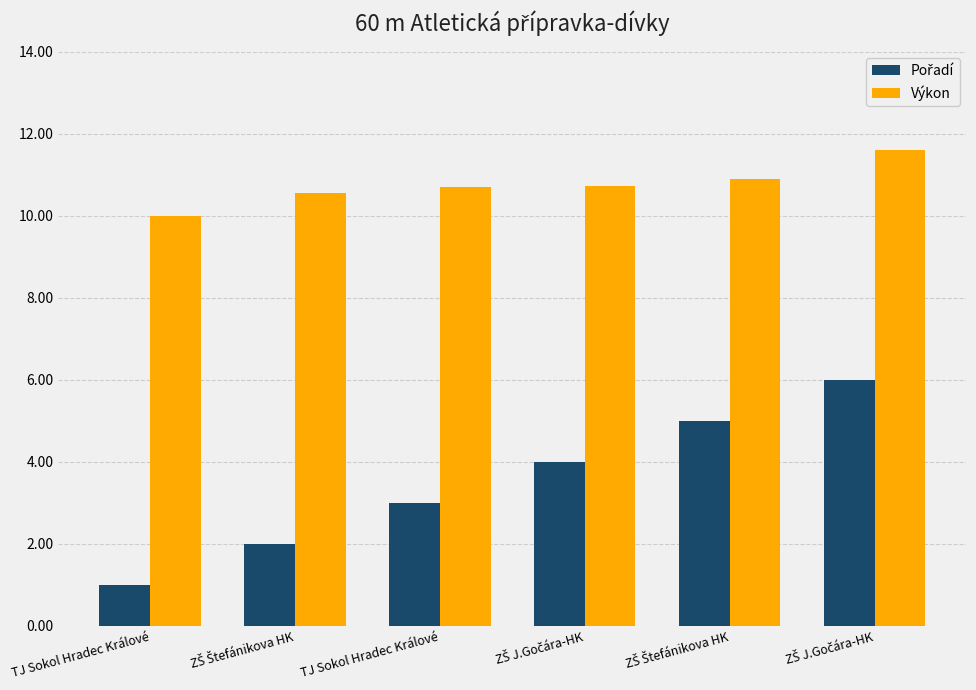

Between TJ Sokol Hradec Králové and ZŠ J.Gočára-HK, which is larger?

ZŠ J.Gočára-HK